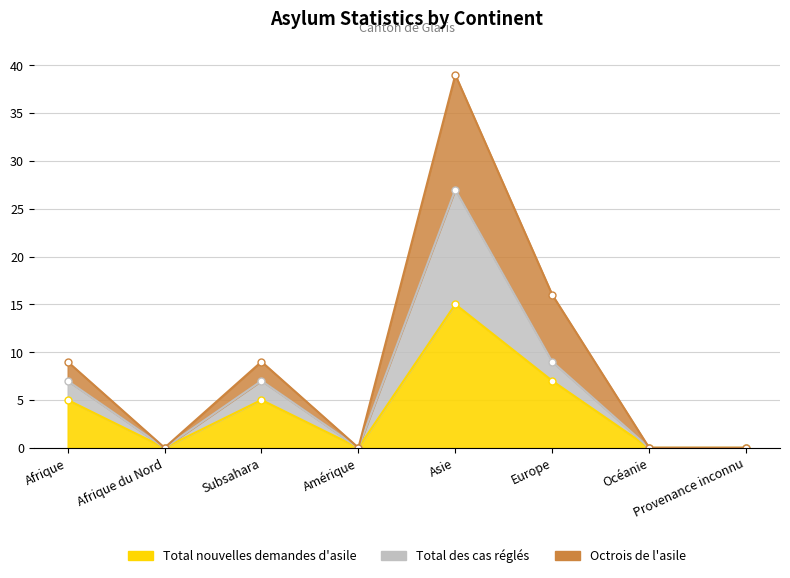

At which label is Octrois de l'asile closest to 19?

Europe